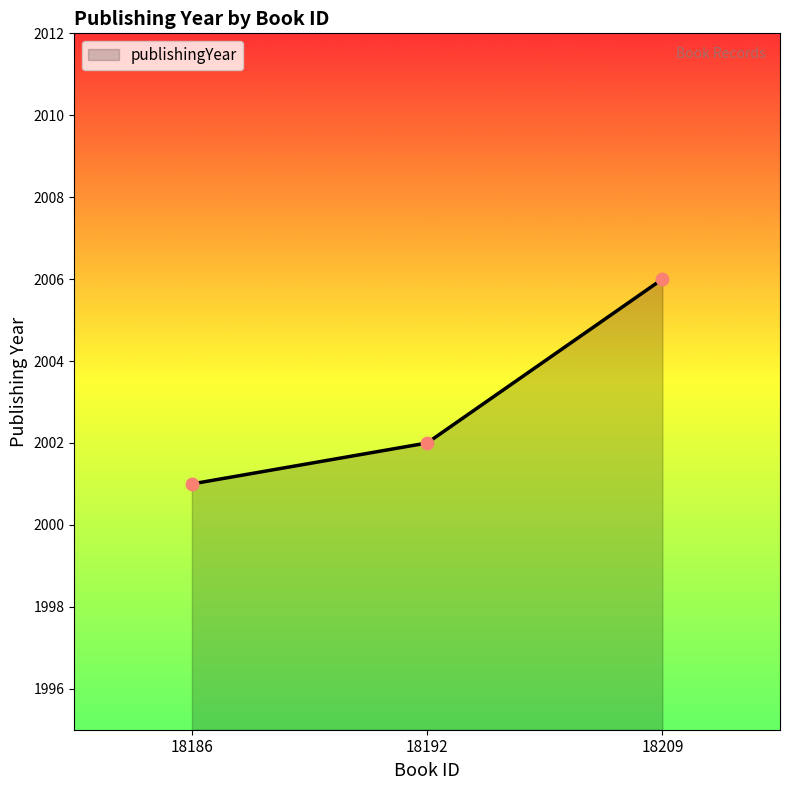

What is the ratio of the value at 18186 to the value at 18209?

1.0